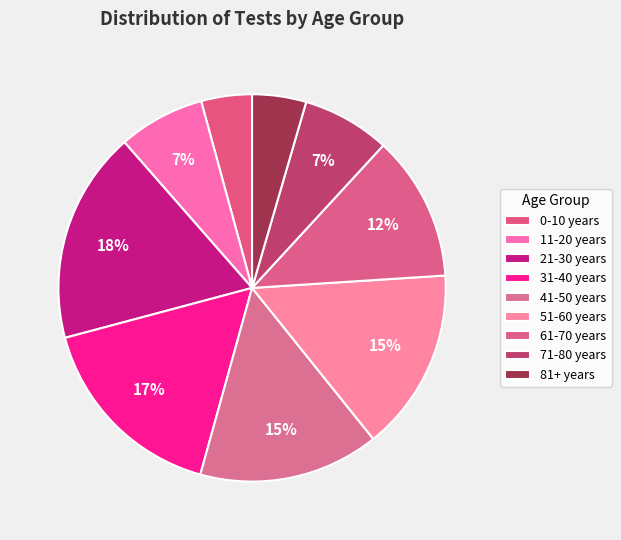

Which category has the smallest portion of the pie?

0-10 years